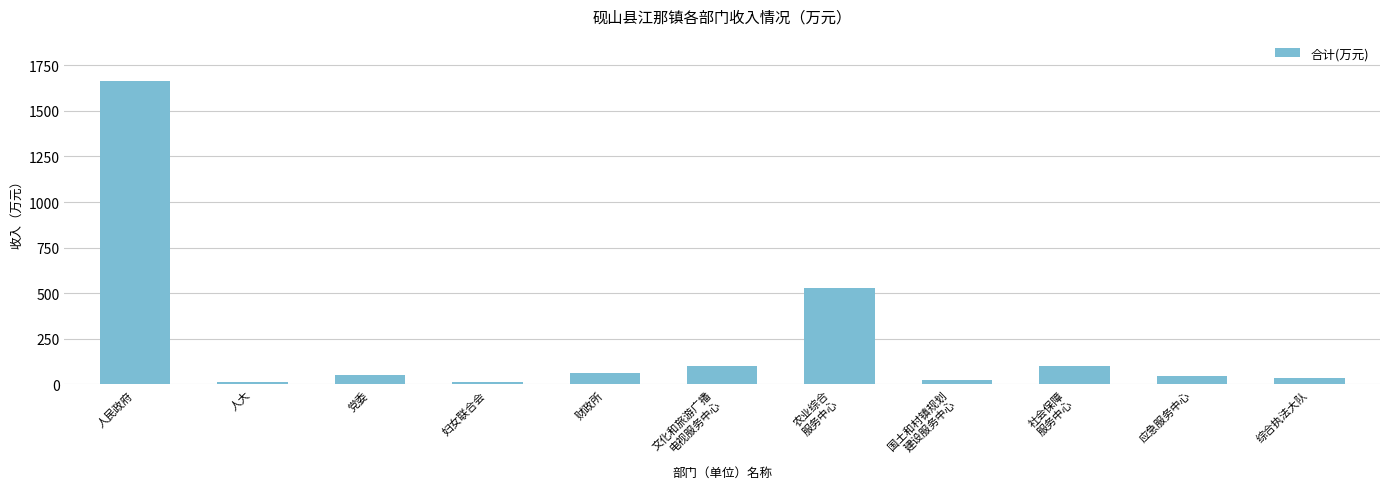

What is the label of the 10th bar from the left?

应急服务中心